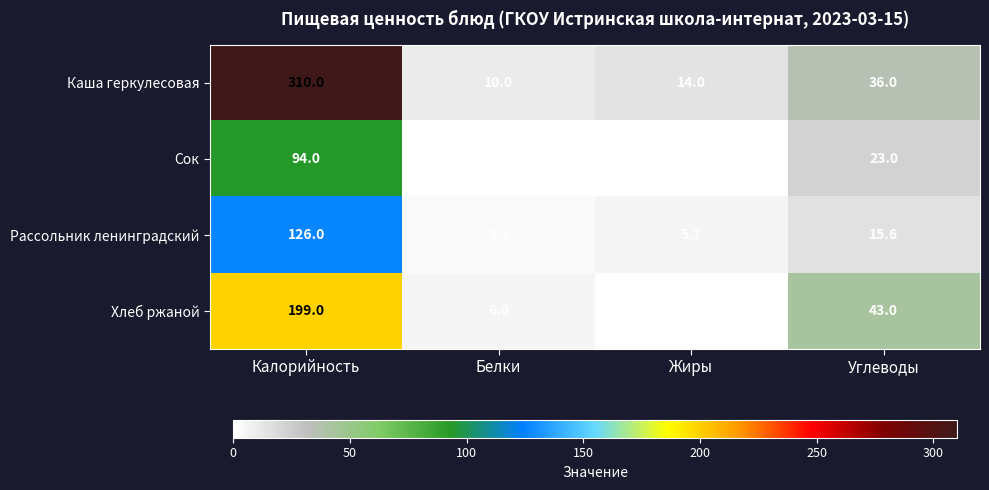

Which series has the largest total across all categories?

Каша геркулесовая